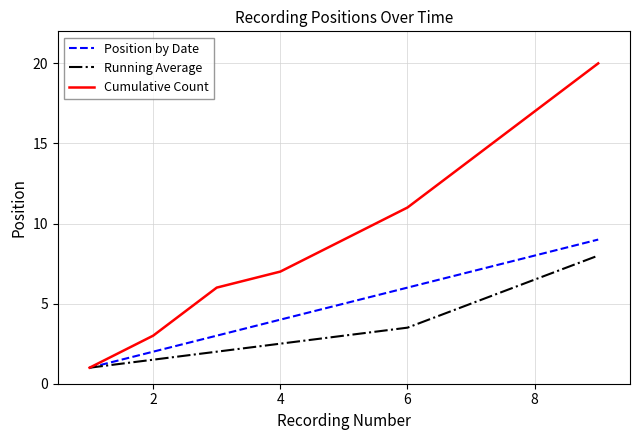

Rank the series by their maximum value, from highest to lowest.

Cumulative Count, Position by Date, Running Average